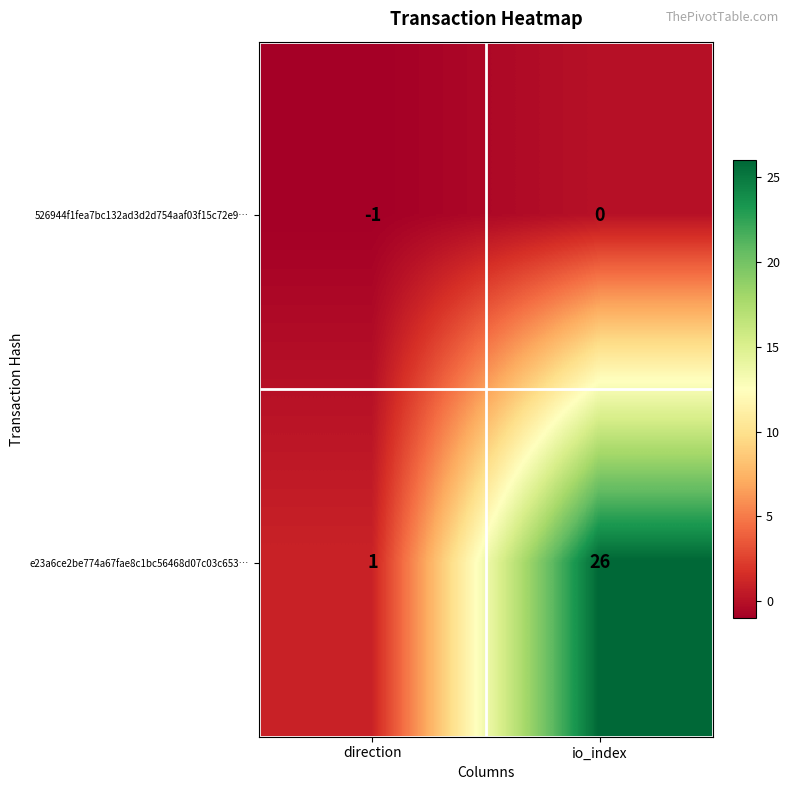

How many data points does each series have?

2